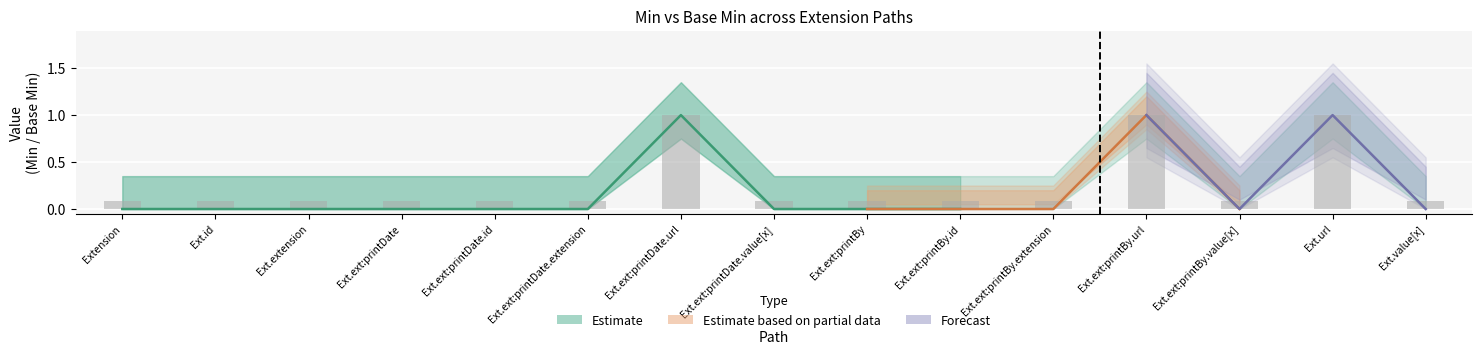

What position from the left is Ext.ext:printDate.id?

5